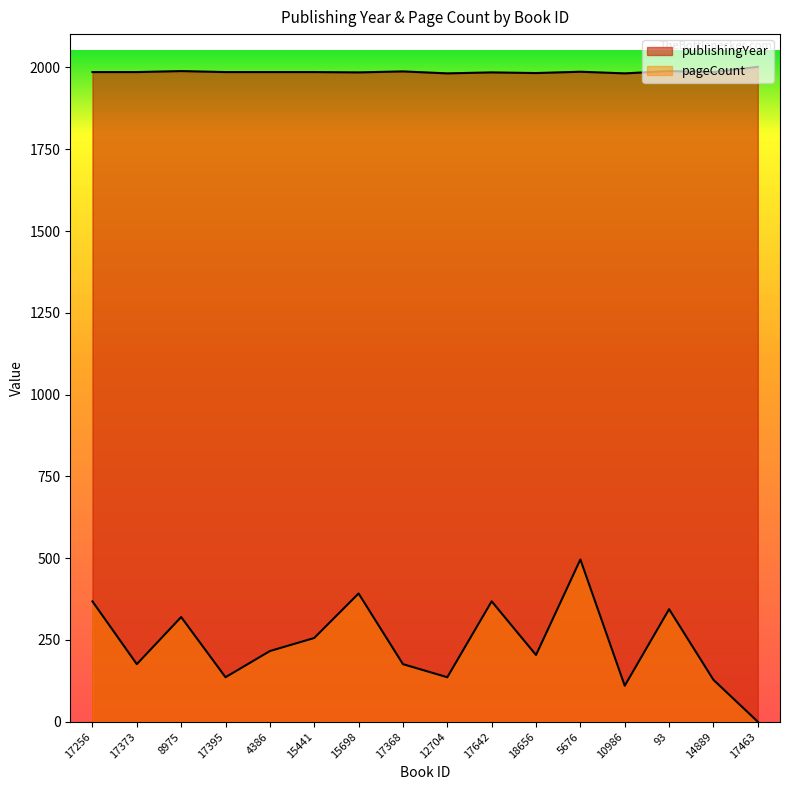

What is the total value across all series at 4386?

2202